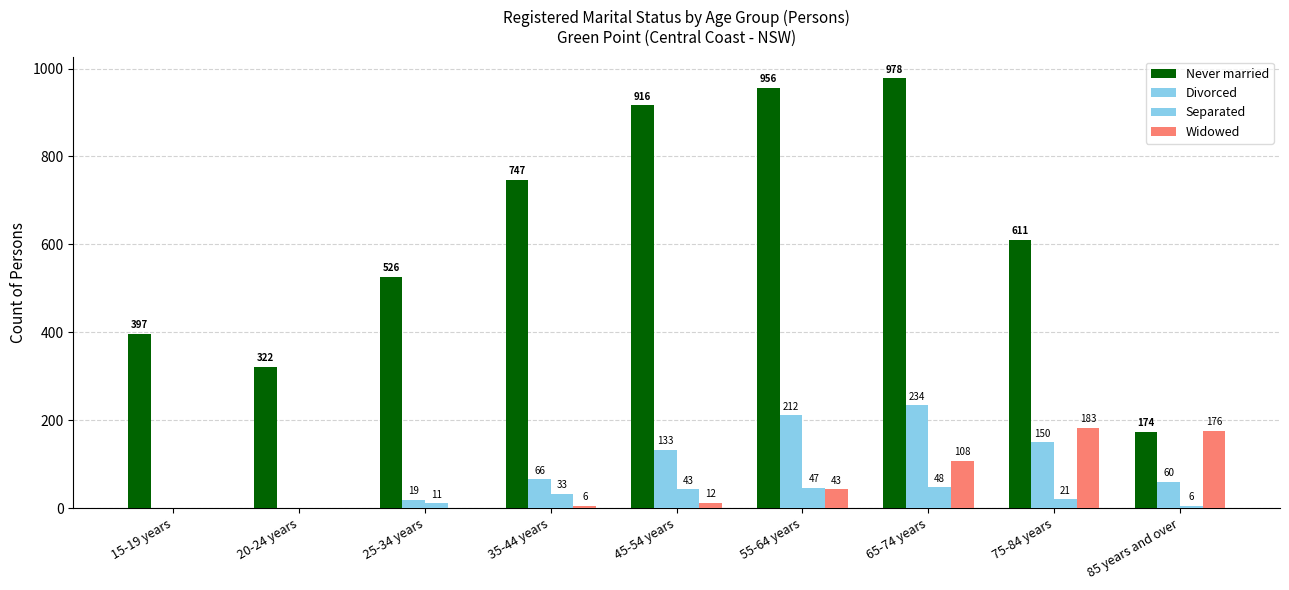

What is the difference between the maximum and minimum values in the Separated series?

48